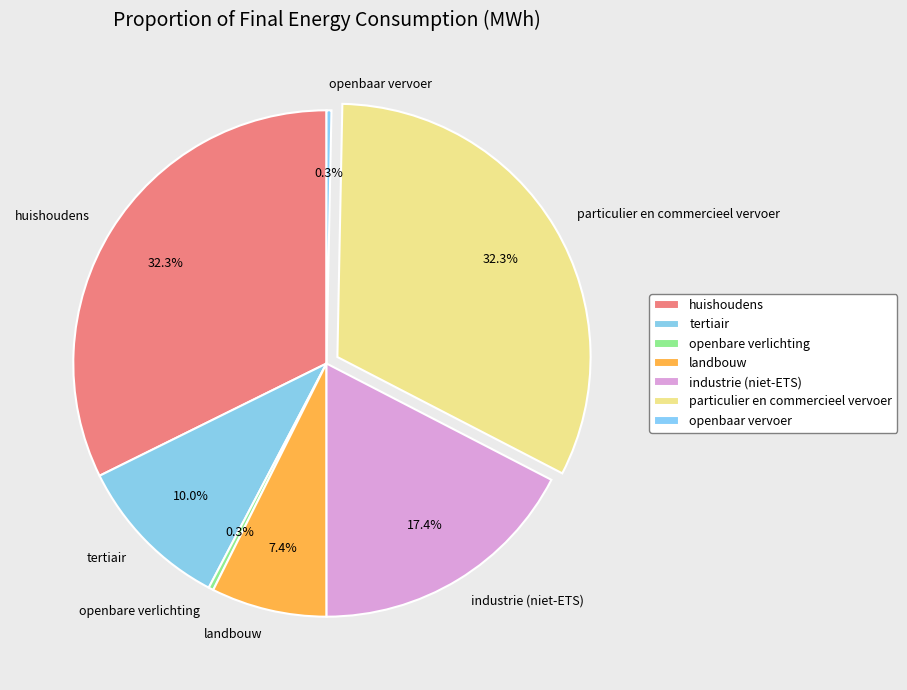

How many slices are in this pie chart?

7